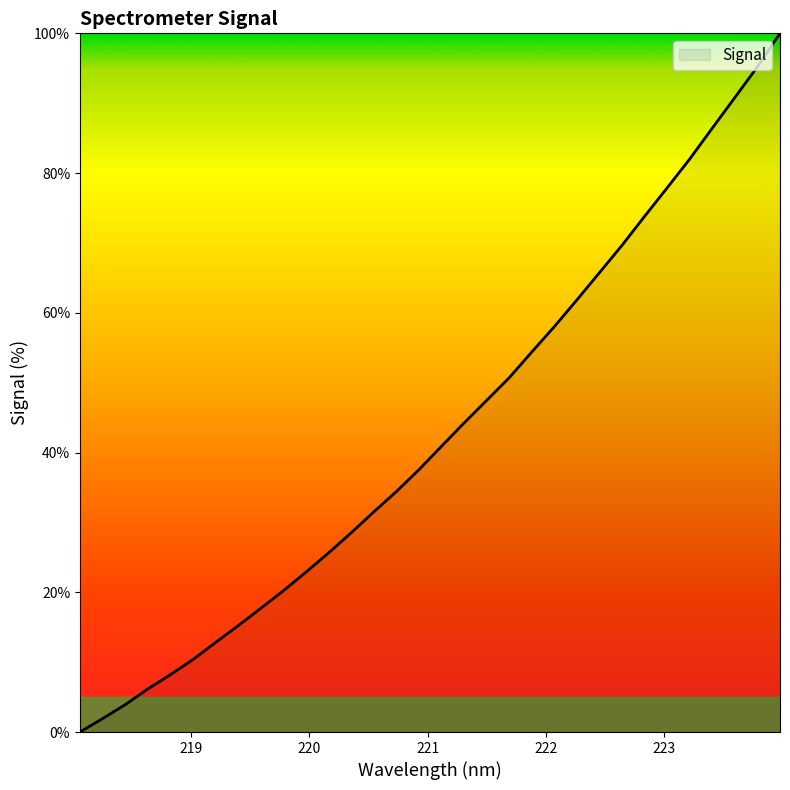

What is the maximum value shown in the chart?

100.0